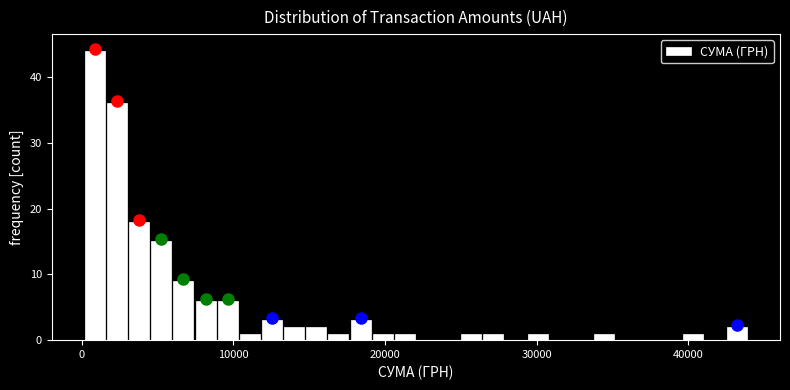

Around what value on the x-axis is the tallest bar? Give the approximate position of its centre, as read against the axis.

1000